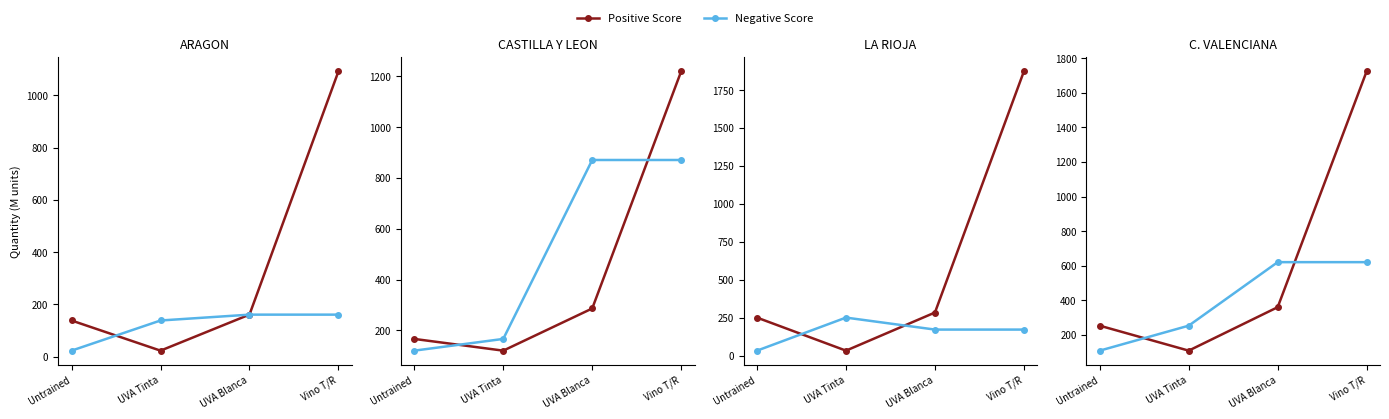

How many lines are shown in the chart?

2